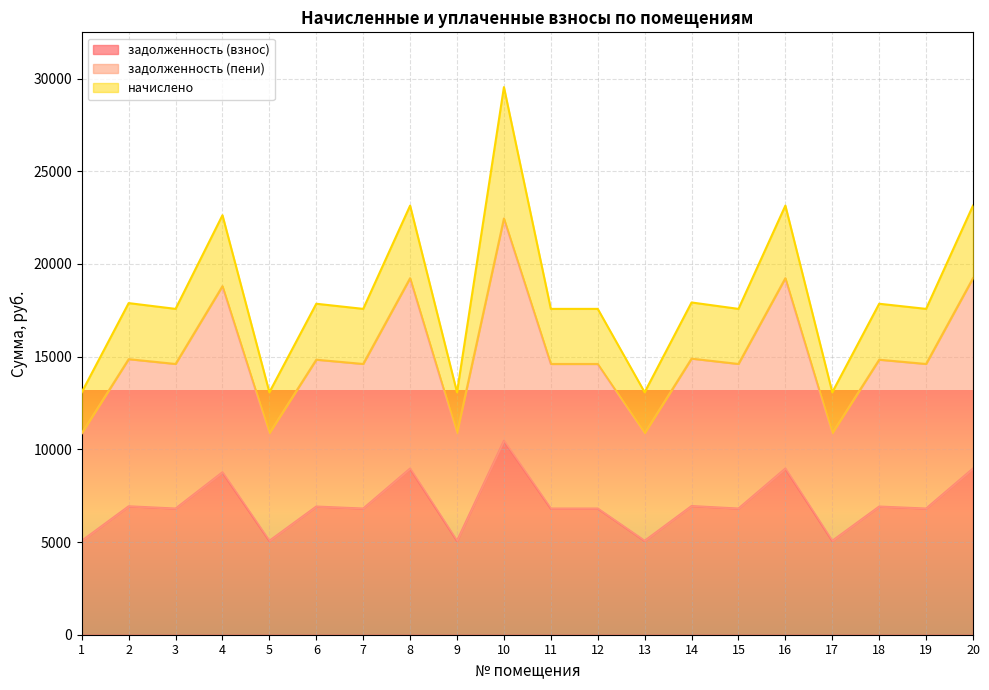

How many lines are shown in the chart?

3